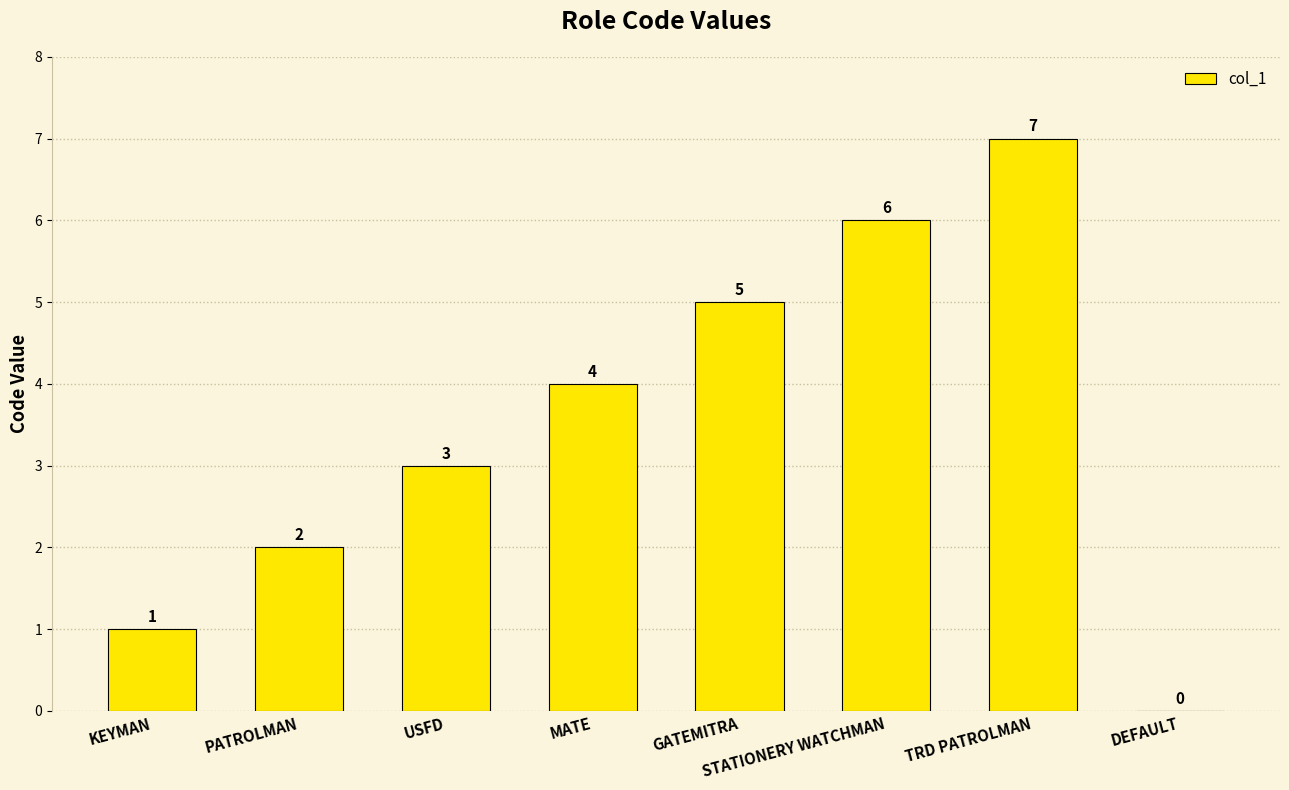

What is the greatest value displayed?

7